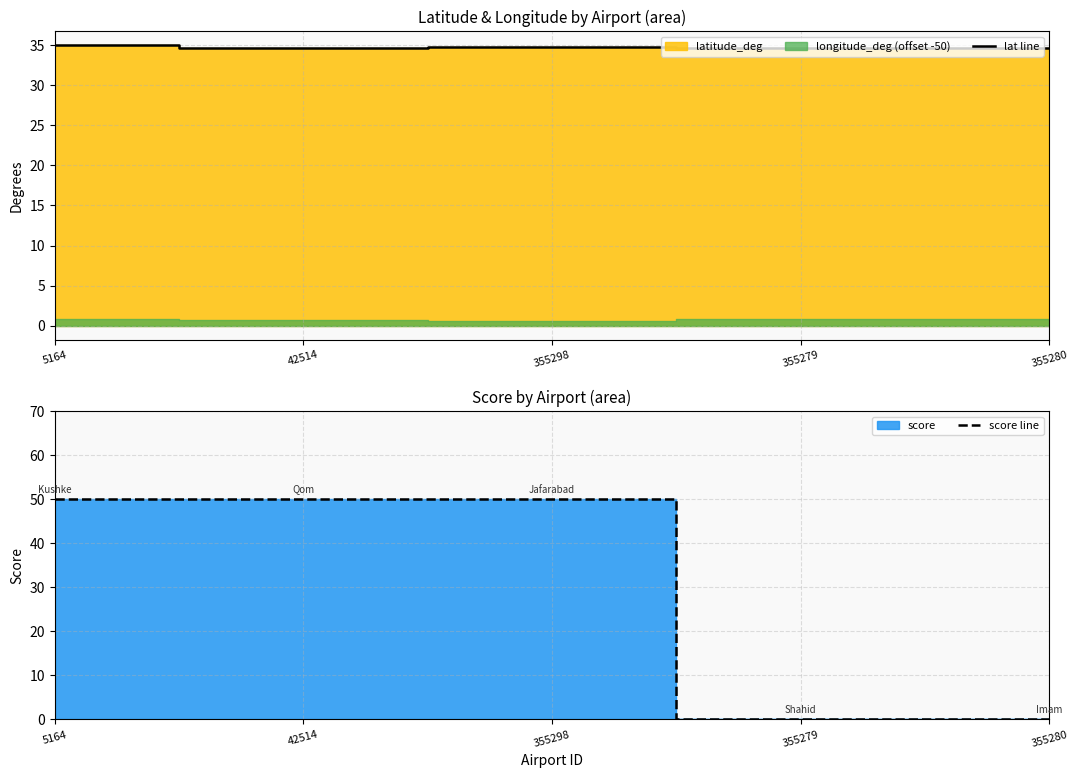

The value of score line at 355298 is 19.6. True or false?

False